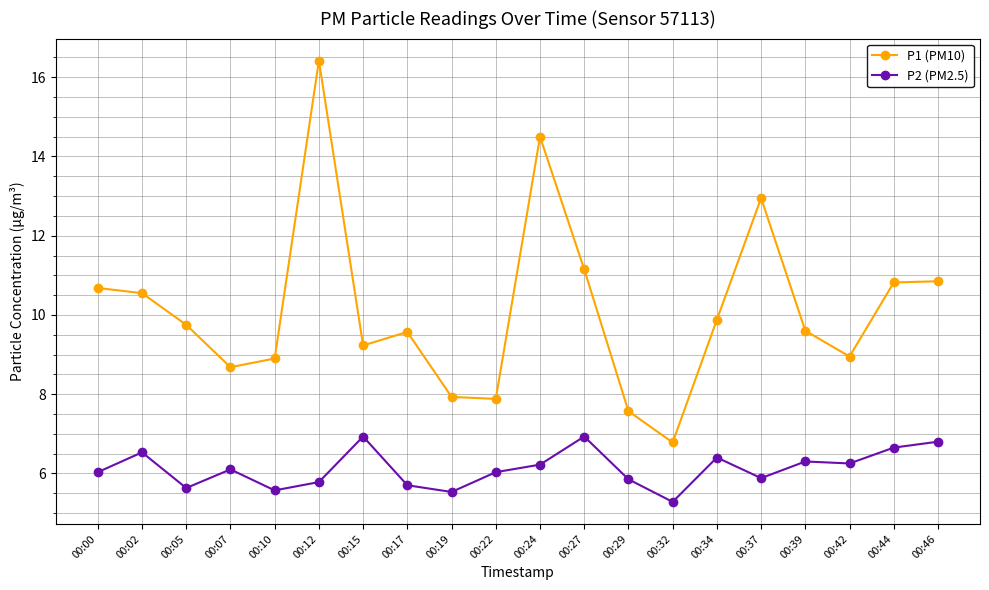

How many series are shown in this chart?

2